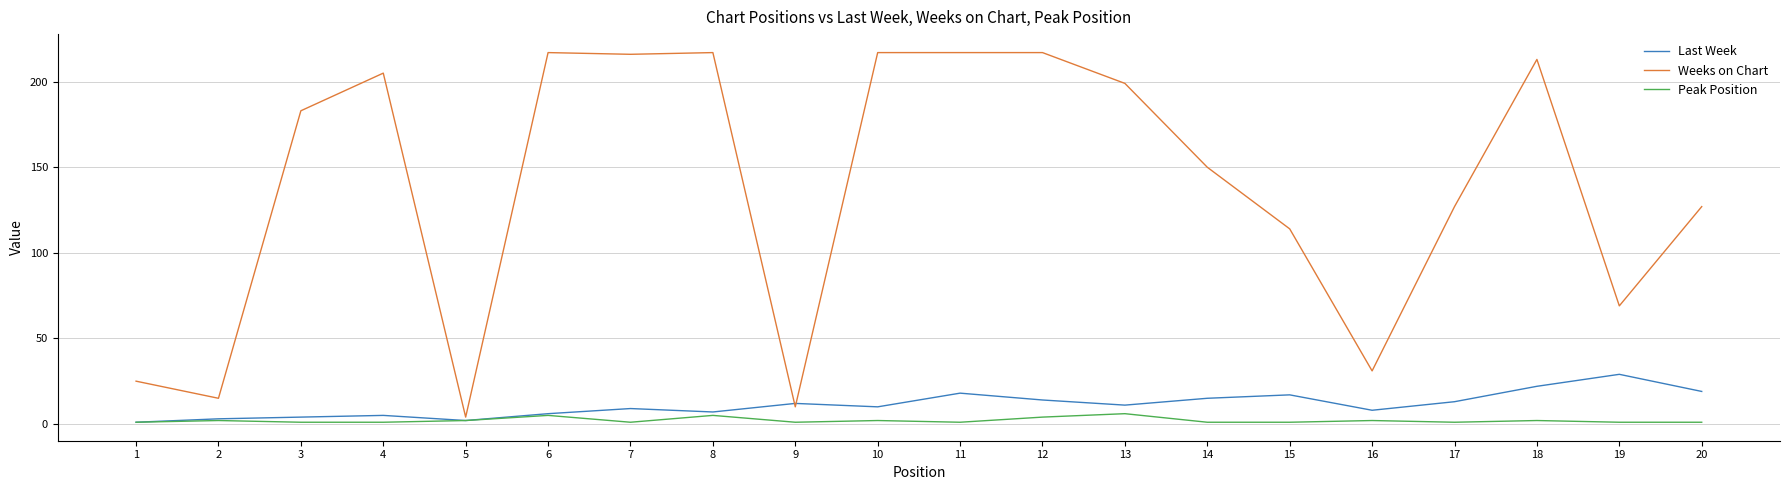

What is the greatest value displayed?

217